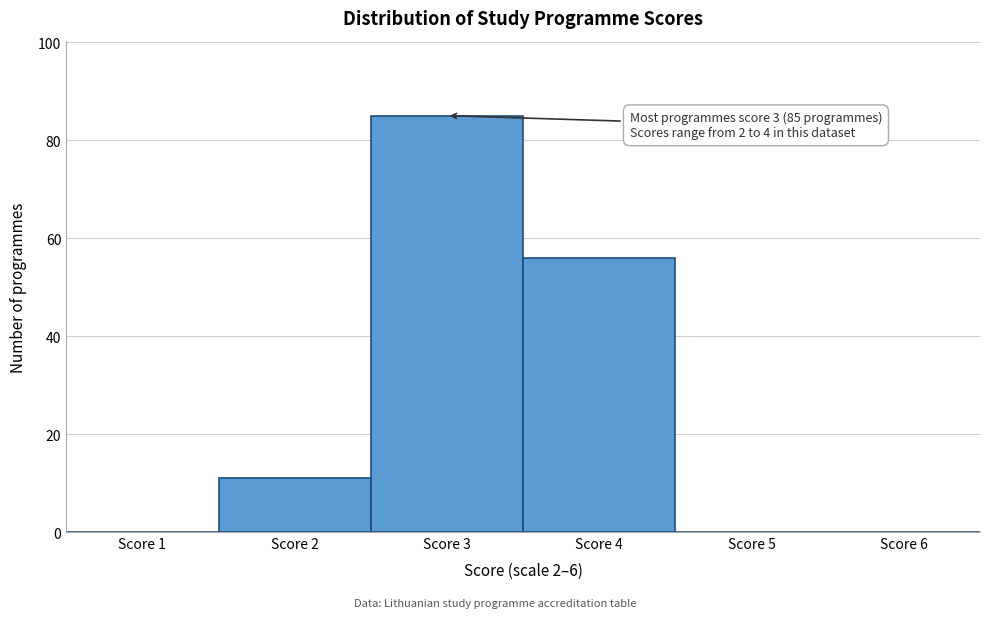

Which range on the x-axis has the tallest bar?

2.5 to 3.5